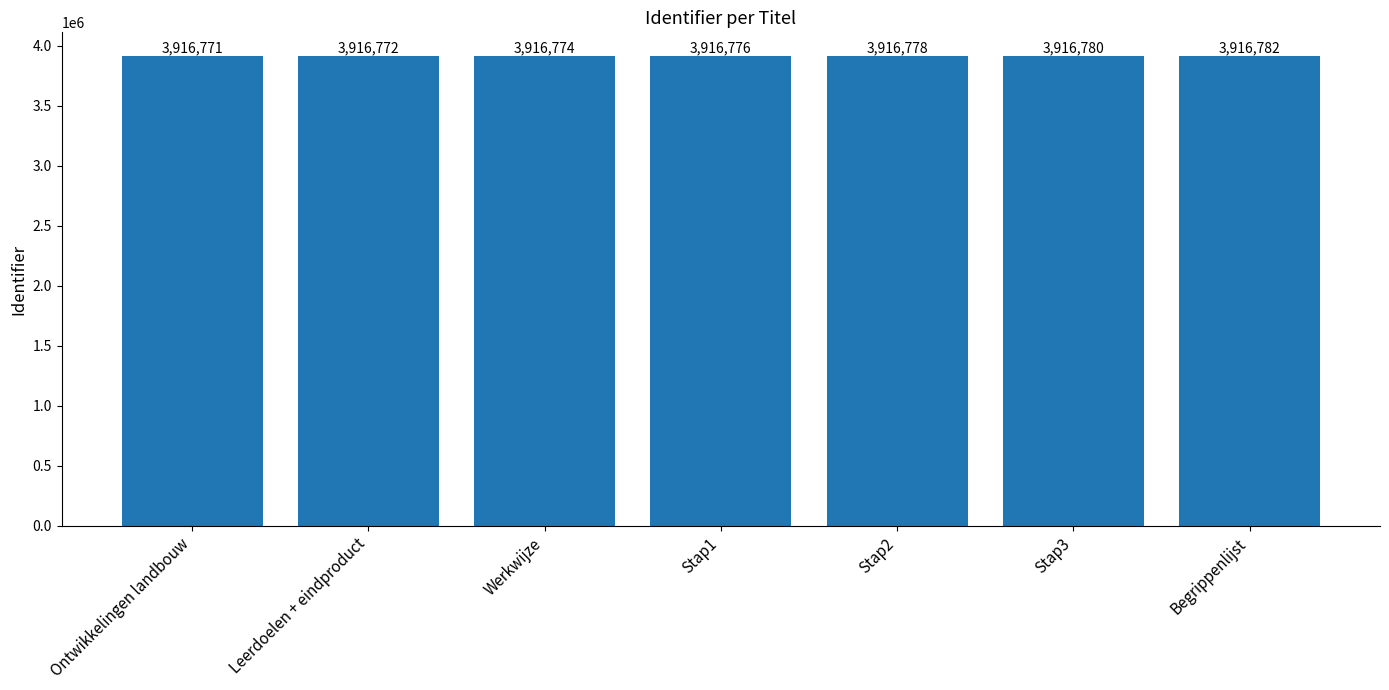

Approximately how many times larger is the value at Begrippenlijst compared to Stap3?

1.0